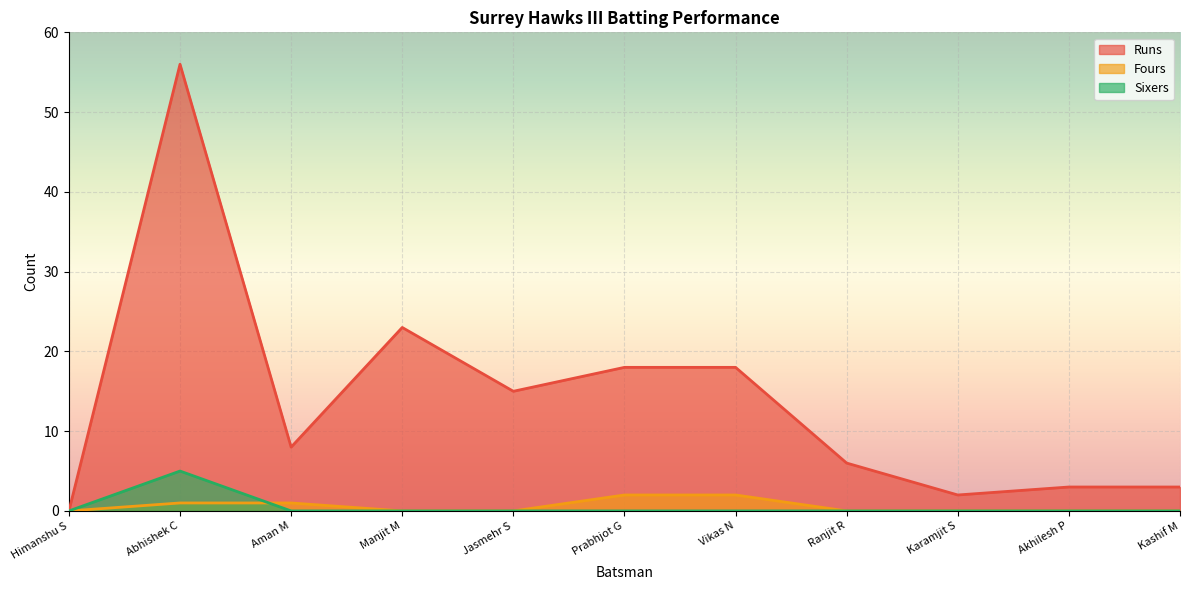

True or false: Runs has more than 0 interior local peaks.

True